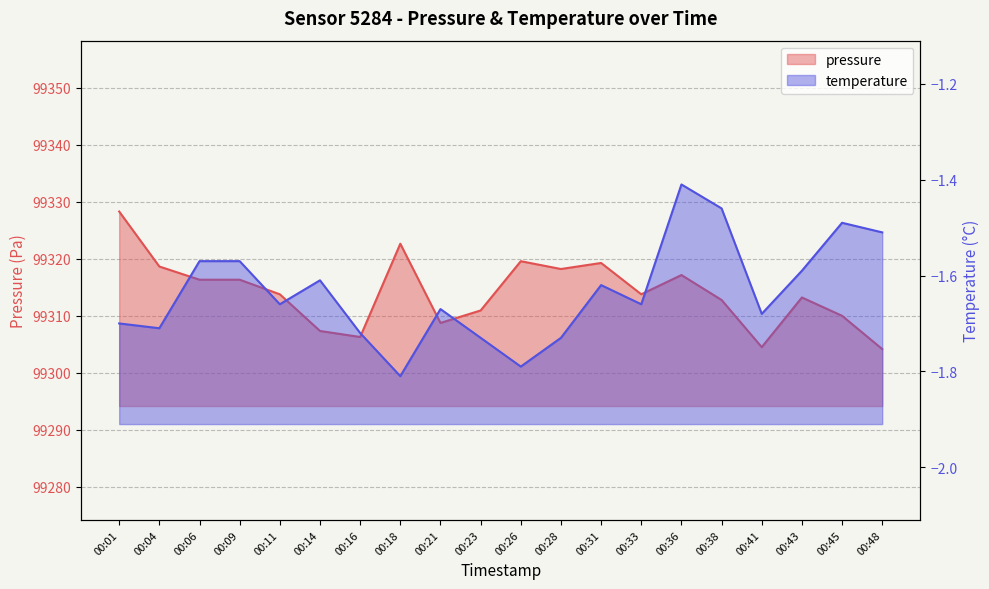

Rank the series at 00:26 from lowest to highest value.

temperature, pressure